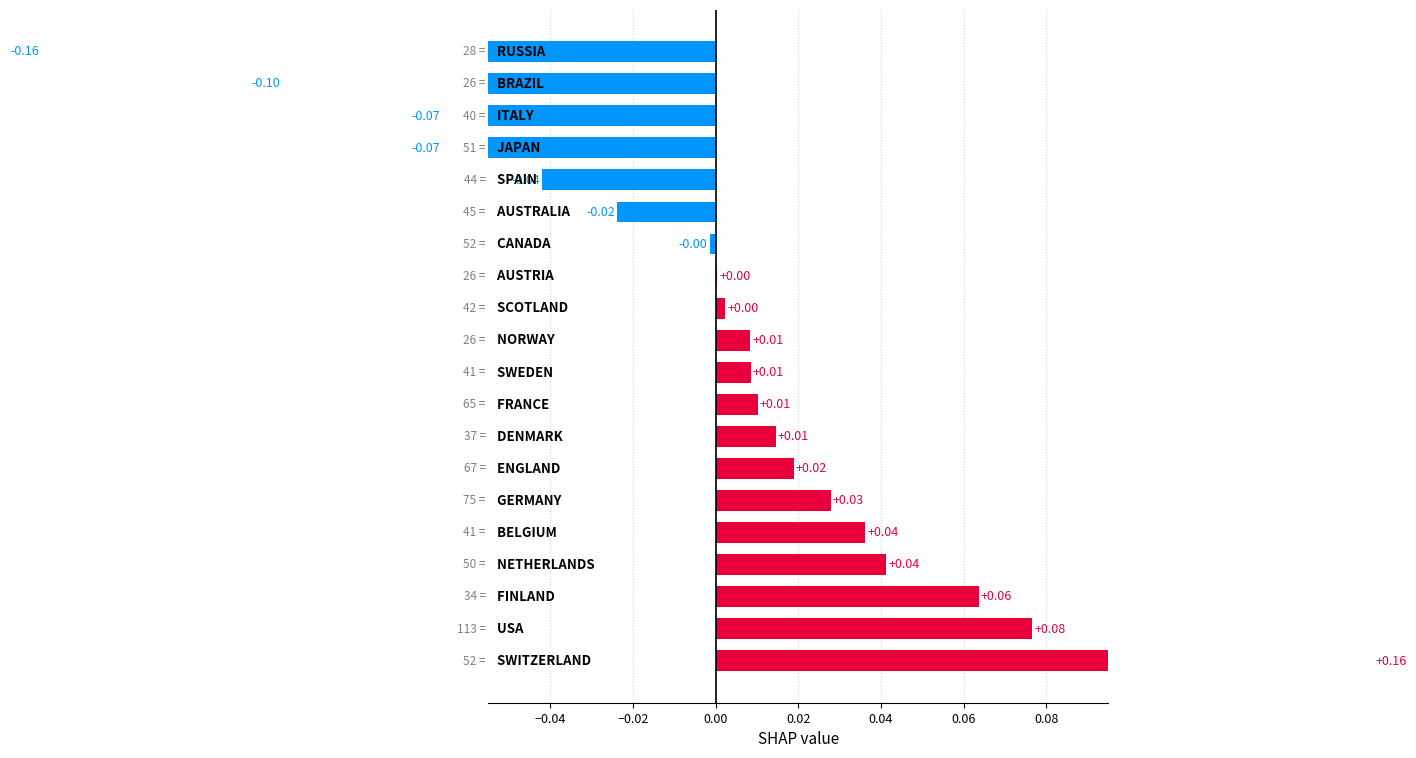

The chart shows a value of 0.0 at 10. True or false?

True